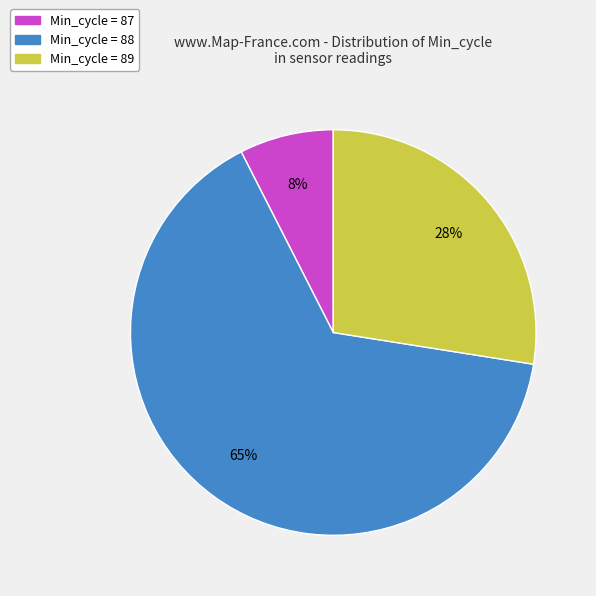

To the nearest percent, what is the average slice percentage?

33%